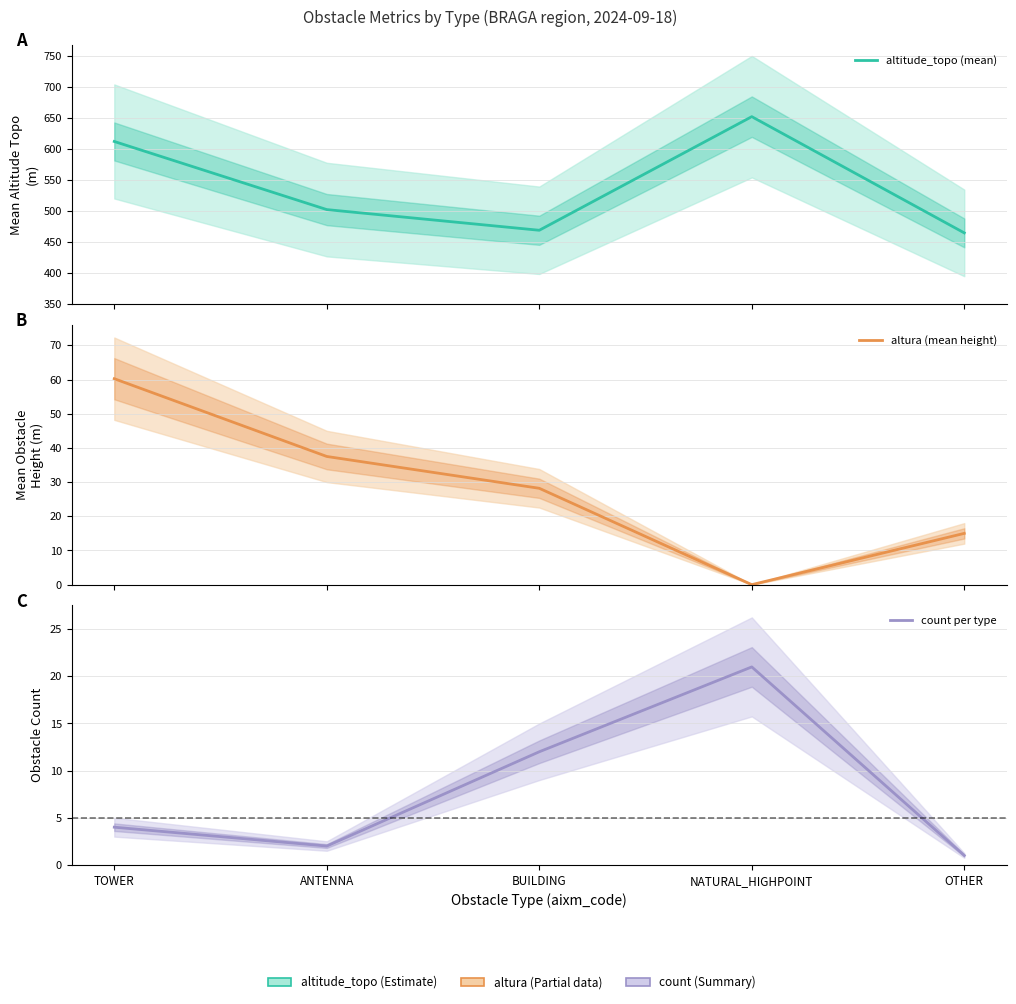

True or false: altura (mean height) has more than 1 points higher than both neighbors.

False